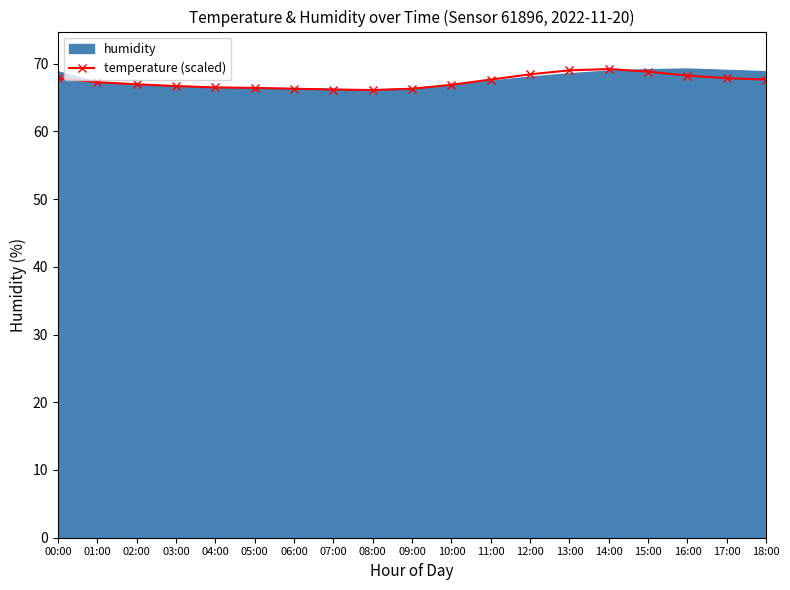

The temperature (scaled) series shows 47.7 at 15:00. True or false?

False